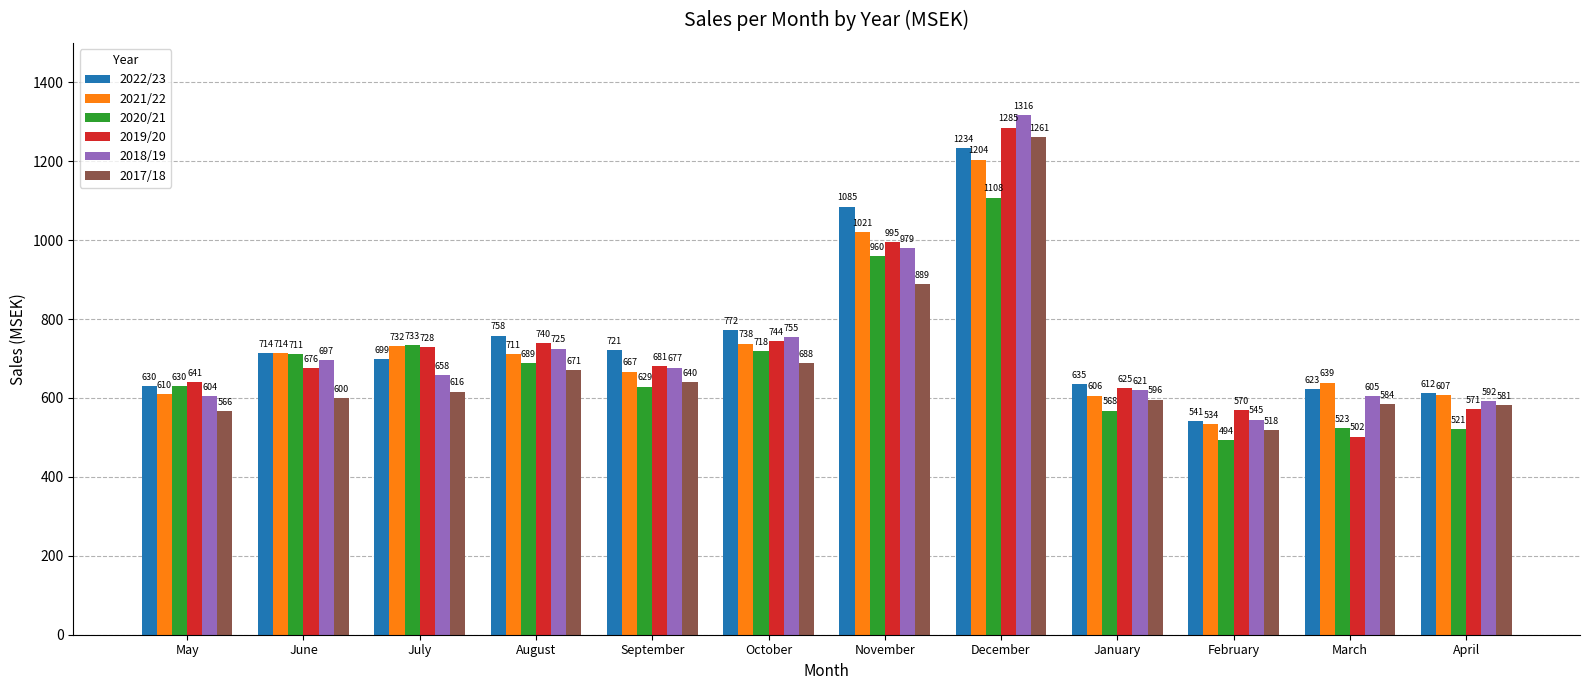

Count the number of categories in the chart.

12